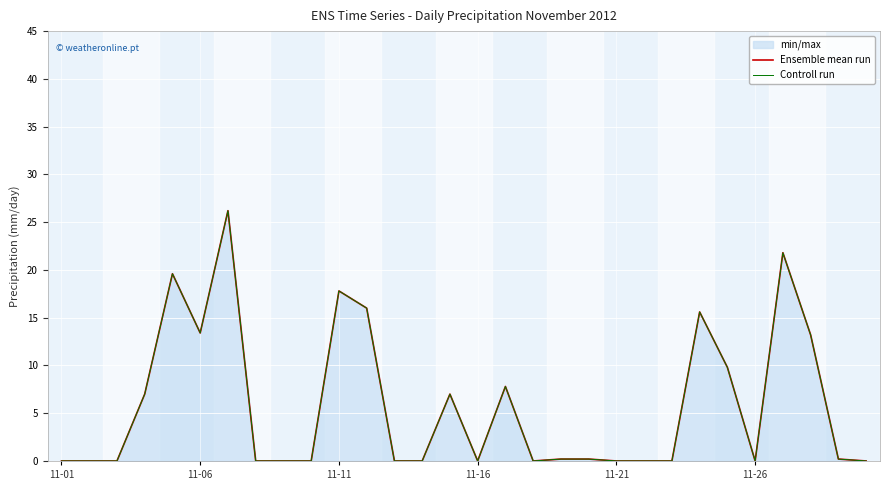

Reading right to left, transcribe all the data shown in this chart.

Ensemble mean run: 0.0	0.2	13.2	21.8	0.0	9.8	15.6	0.0	0.0	0.0	0.2	0.2	0.0	7.8	0.0	7.0	0.0	0.0	16.0	17.8	0.0	0.0	0.0	26.2	13.4	19.6	7.0	0.0	0.0	0.0
Controll run: 0.0	0.2	13.2	21.8	0.0	9.8	15.6	0.0	0.0	0.0	0.2	0.2	0.0	7.8	0.0	7.0	0.0	0.0	16.0	17.8	0.0	0.0	0.0	26.2	13.4	19.6	7.0	0.0	0.0	0.0